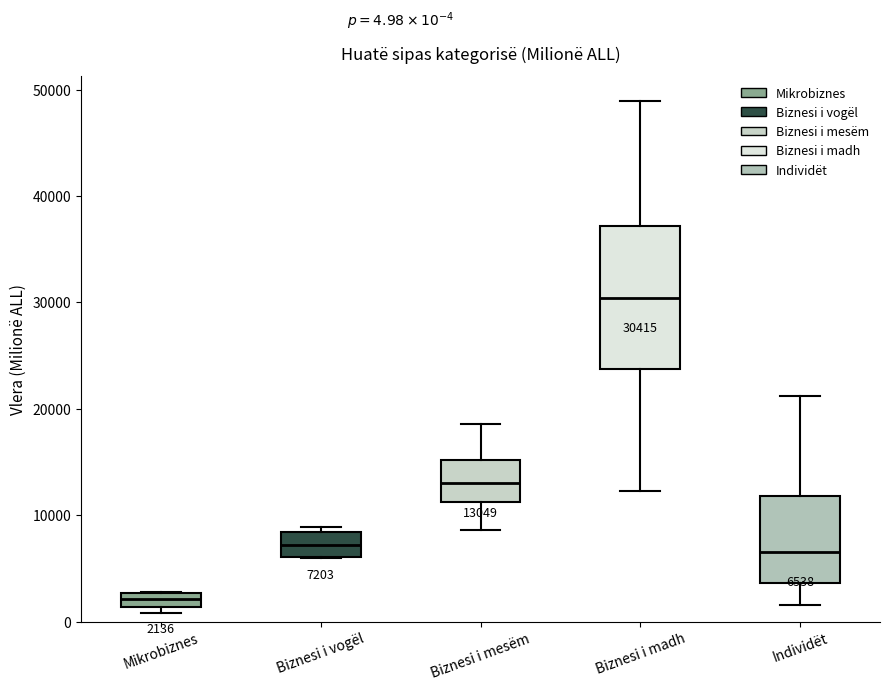

Comparing the boxes themselves (not the whiskers), which one is the tallest?

Biznesi i madh